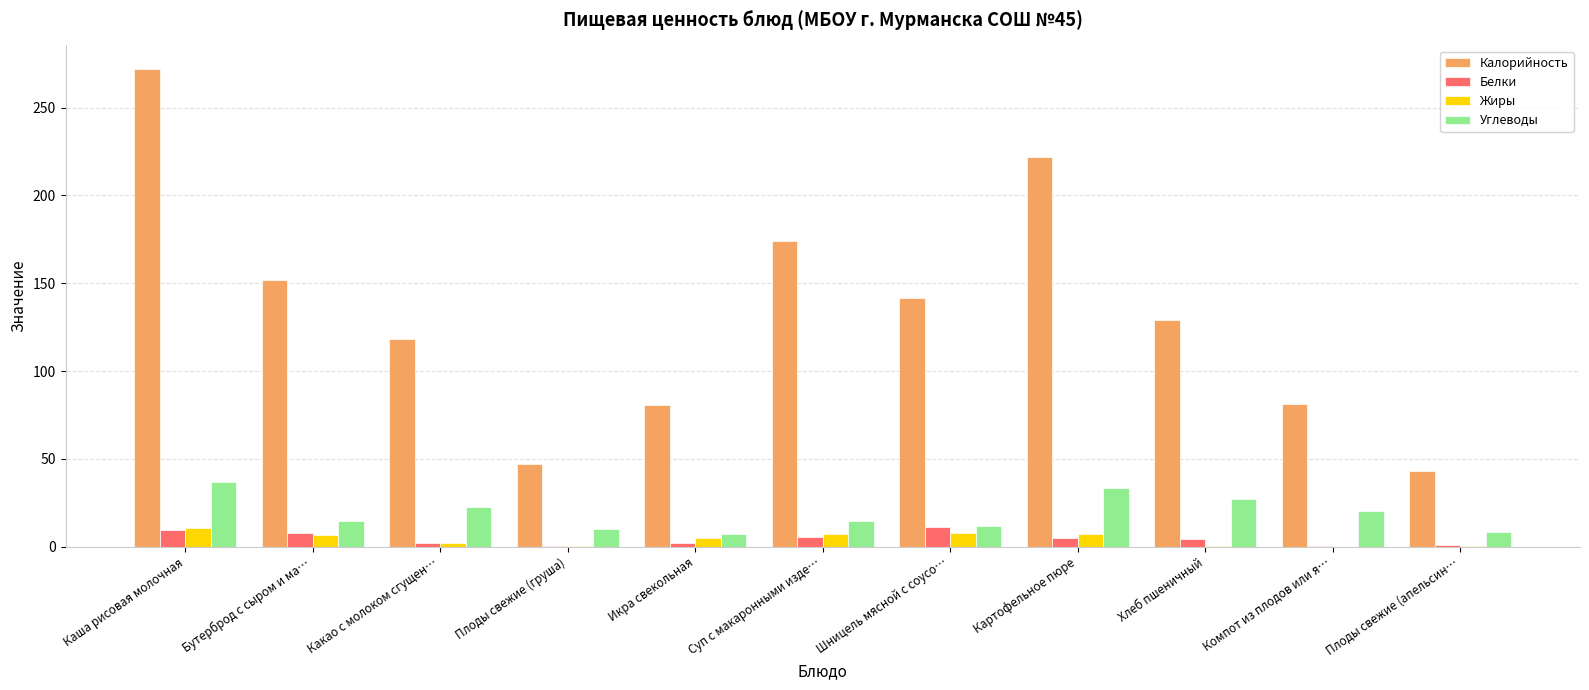

Is it true that Калорийность equals 271.9 at Каша рисовая молочная?

True